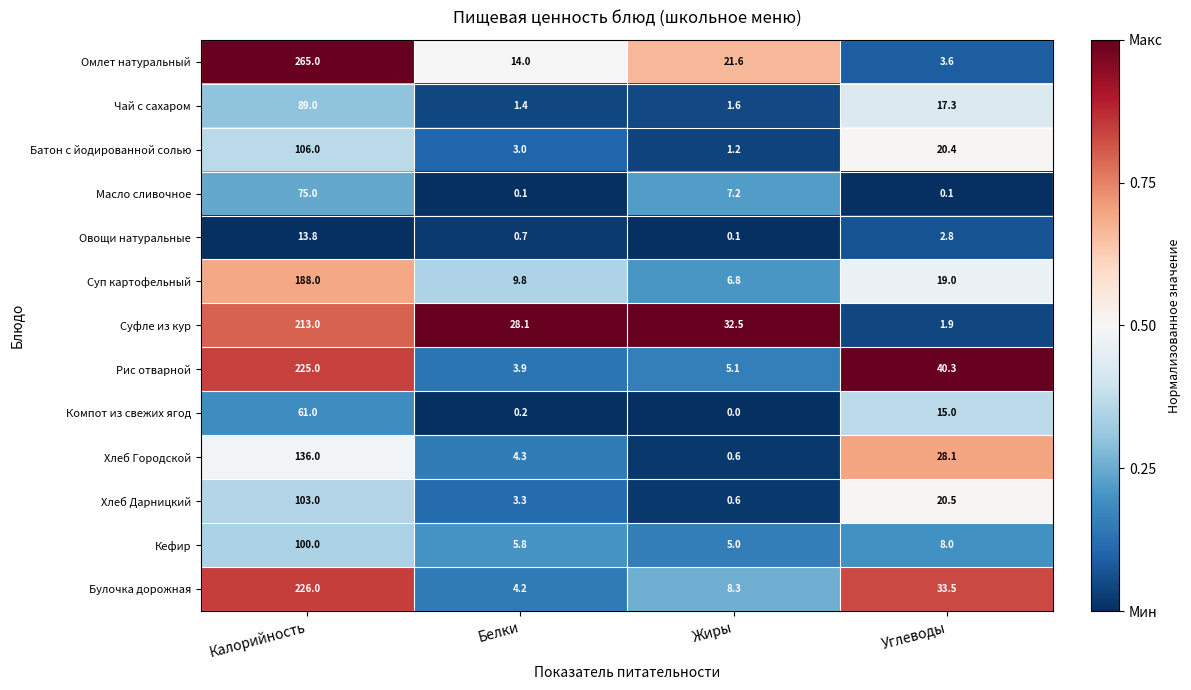

Is it true that Чай с сахаром equals 1.1 at Жиры?

False